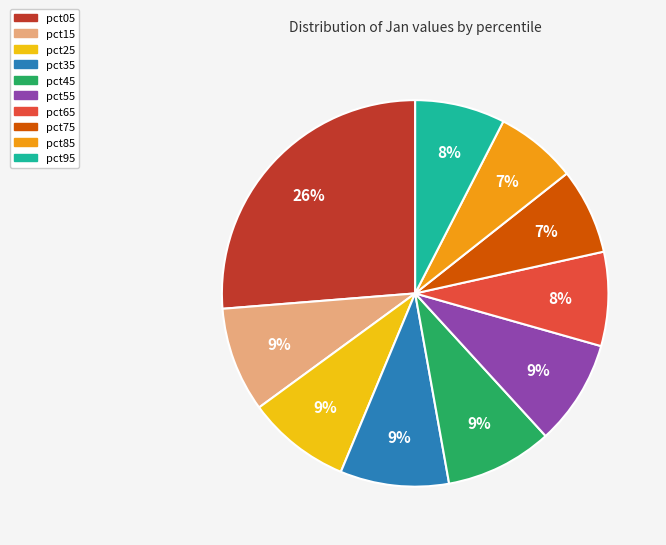

How many segments does this pie chart have?

10